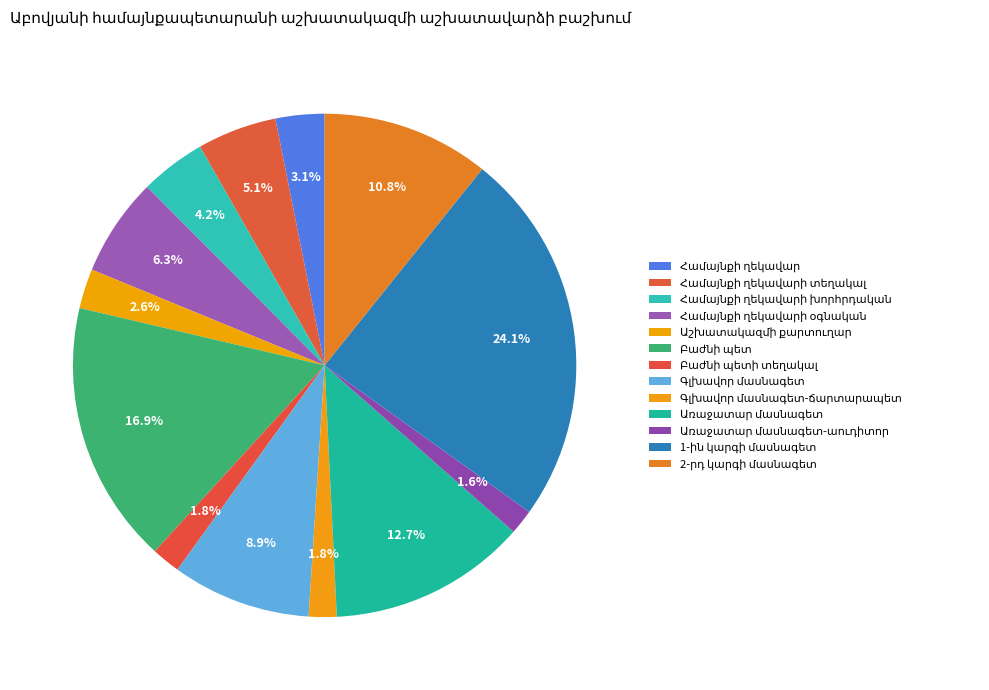

To the nearest percent, what is the difference between the largest and smallest slice percentages?

23%